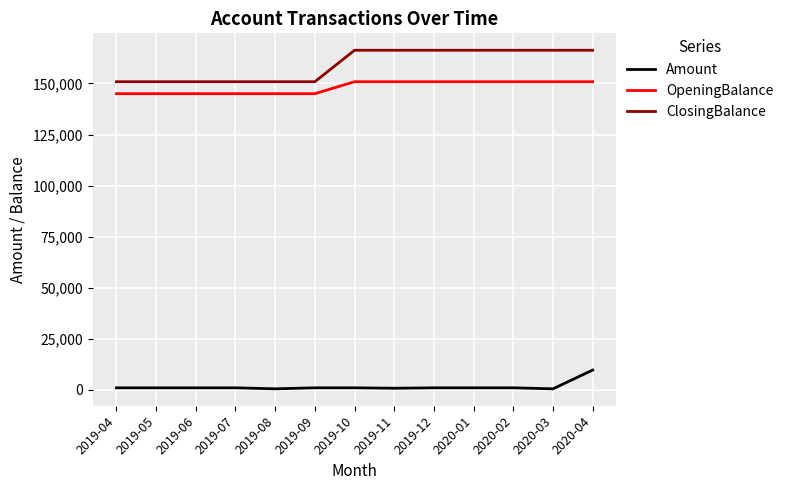

What are all the series names shown in the legend?

Amount, OpeningBalance, ClosingBalance